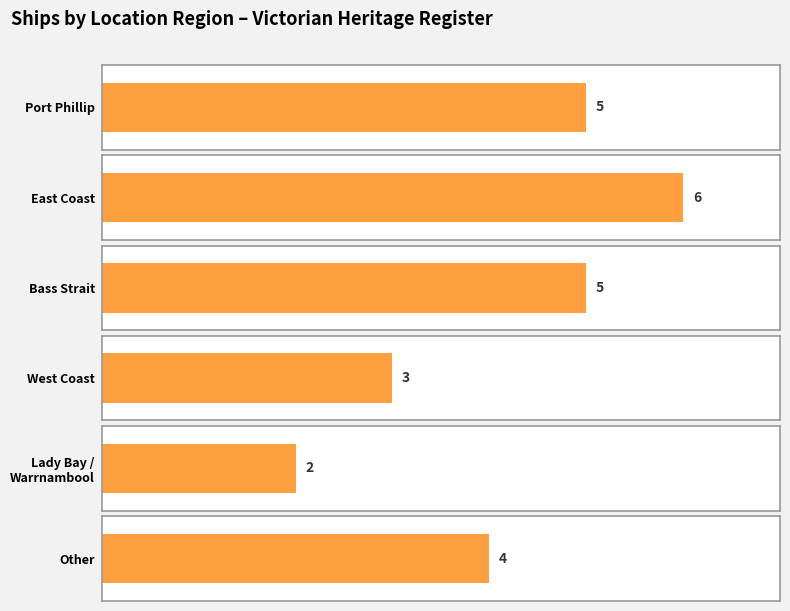

How many bars are there in total?

6